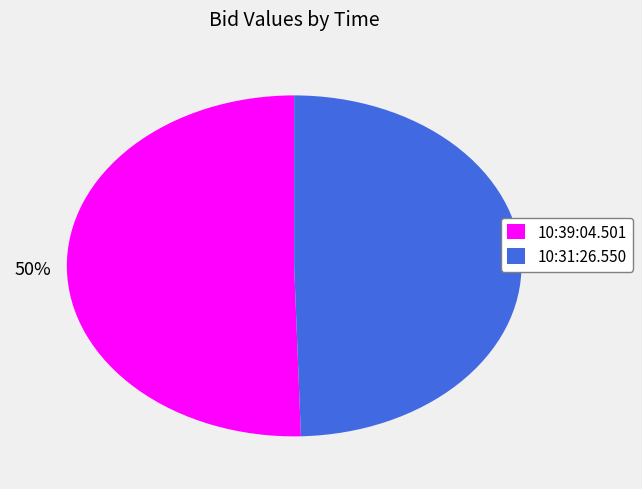

To the nearest percent, what percentage of the pie is 10:39:04.501?

50%